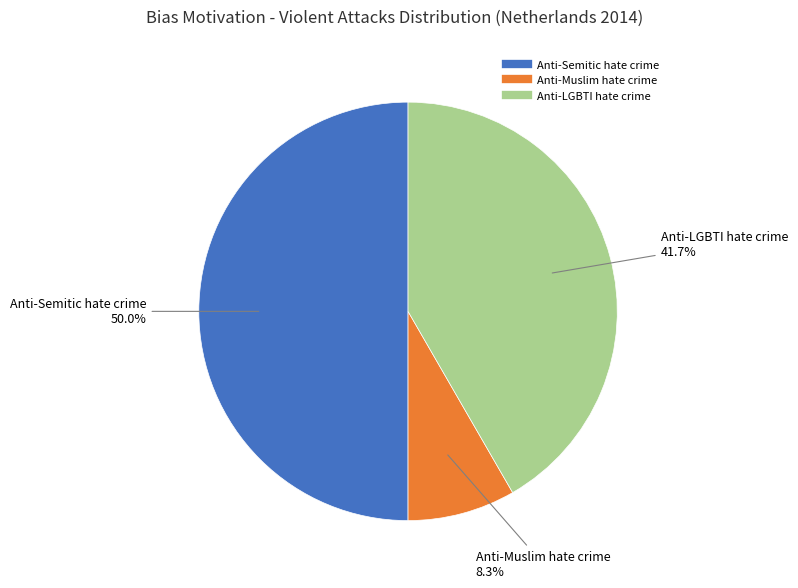

Which has a higher value, Anti-Muslim hate crime or Anti-LGBTI hate crime?

Anti-LGBTI hate crime